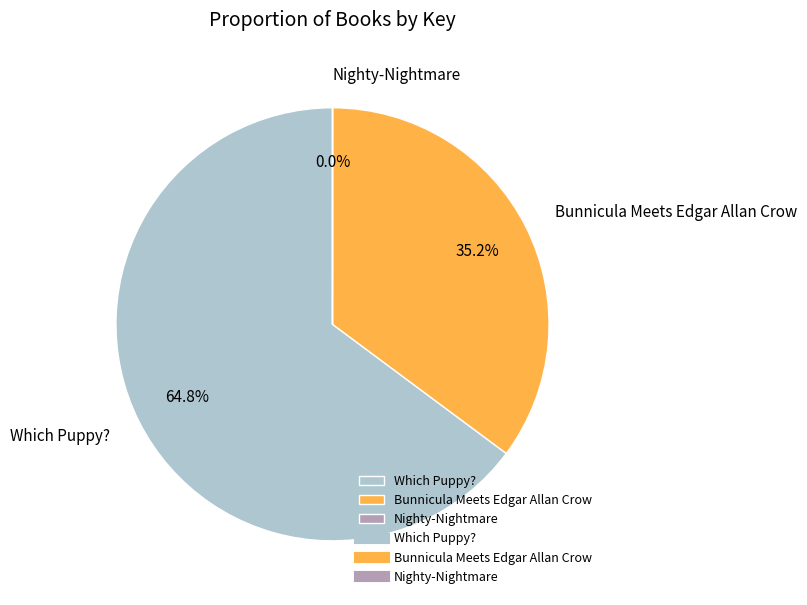

Is there any slice that represents more than half of the pie?

Yes